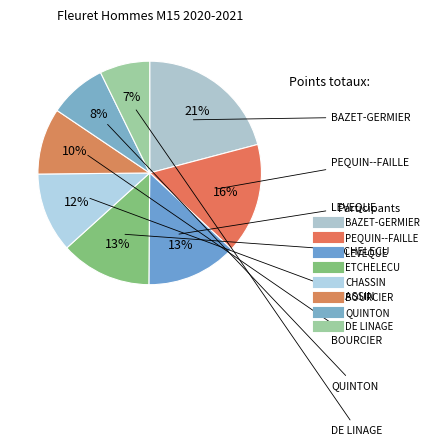

How many segments does this pie chart have?

8